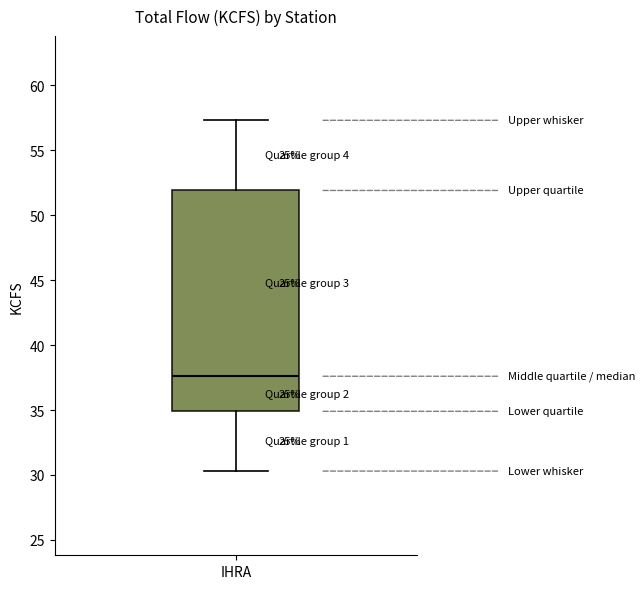

Read this box plot against the y-axis: the position of the median line, the range covered by the box, and the ends of both whiskers. The values are not printed on the chart, so give them approximately, as read against the axis.

median 37.5, box 35.0 to 52.0, whiskers 30.5 to 57.5